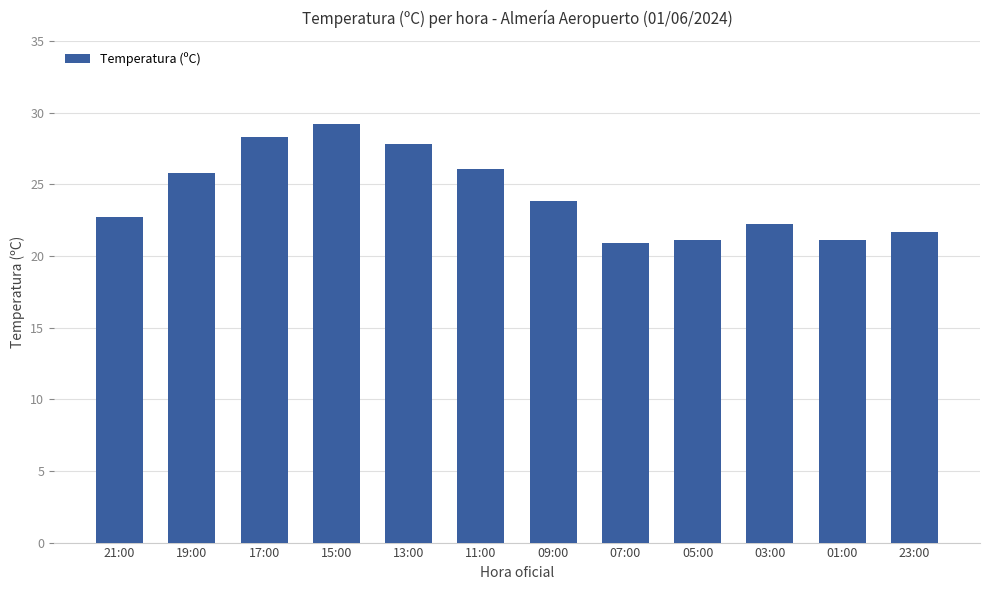

What is the greatest value displayed?

29.2